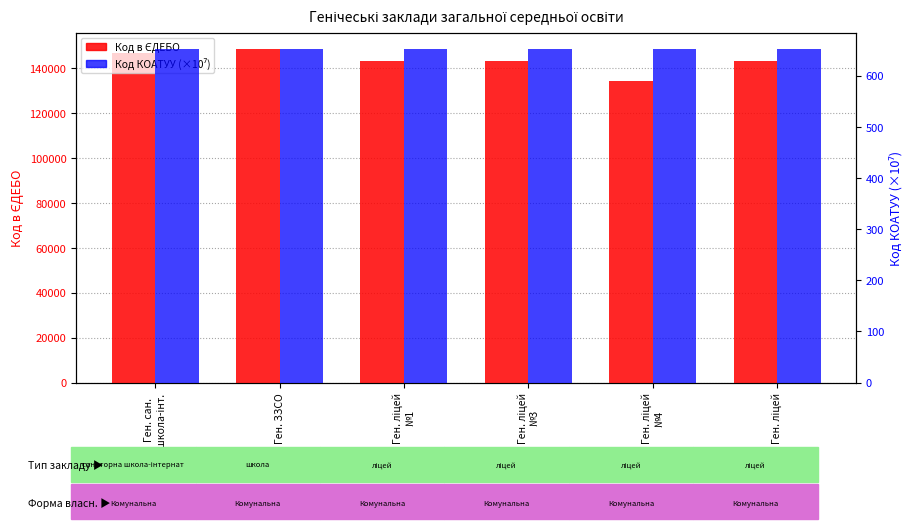

How many bars are there in total?

12